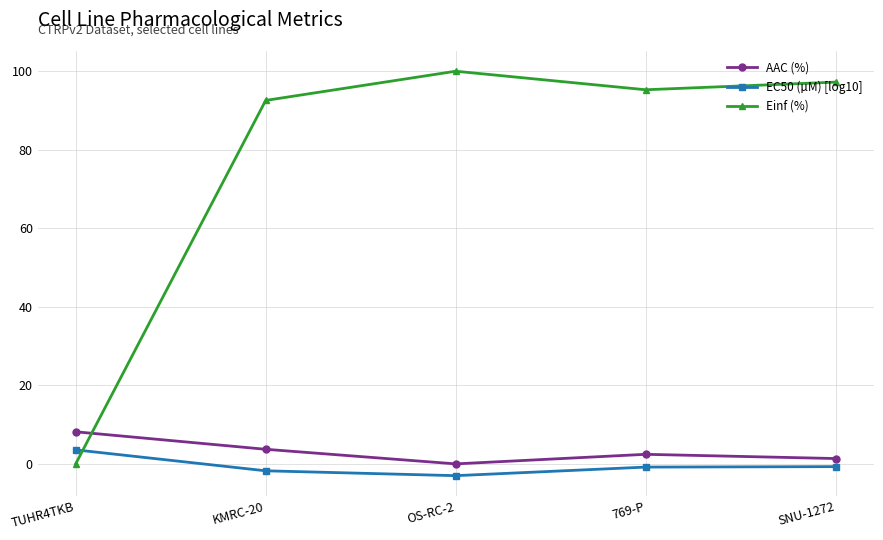

Does the chart display data point markers on the line(s)?

Yes